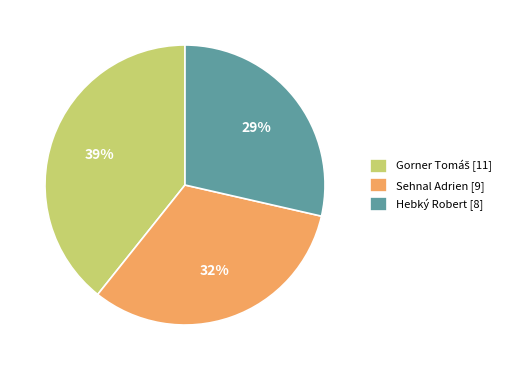

The Sehnal Adrien slice represents 32% of the pie. True or false?

True